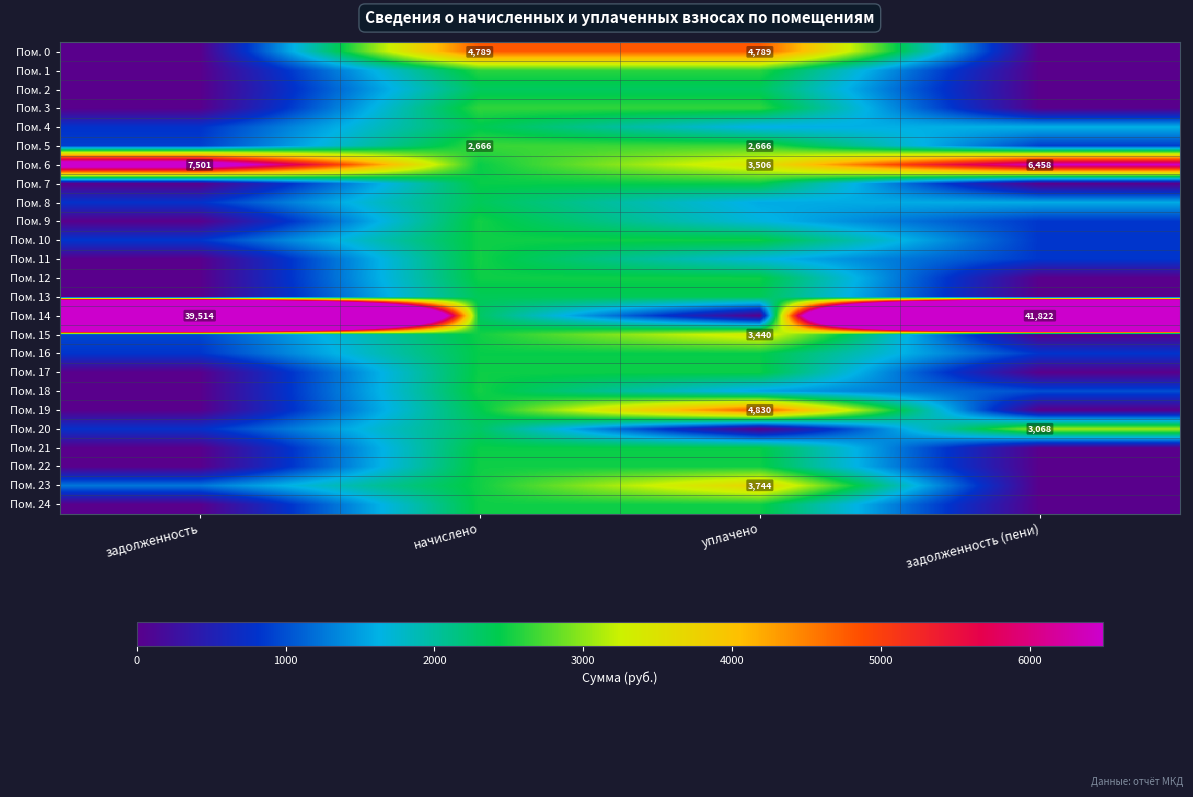

The value of Пом. 1 at начислено is 2603.0. True or false?

True